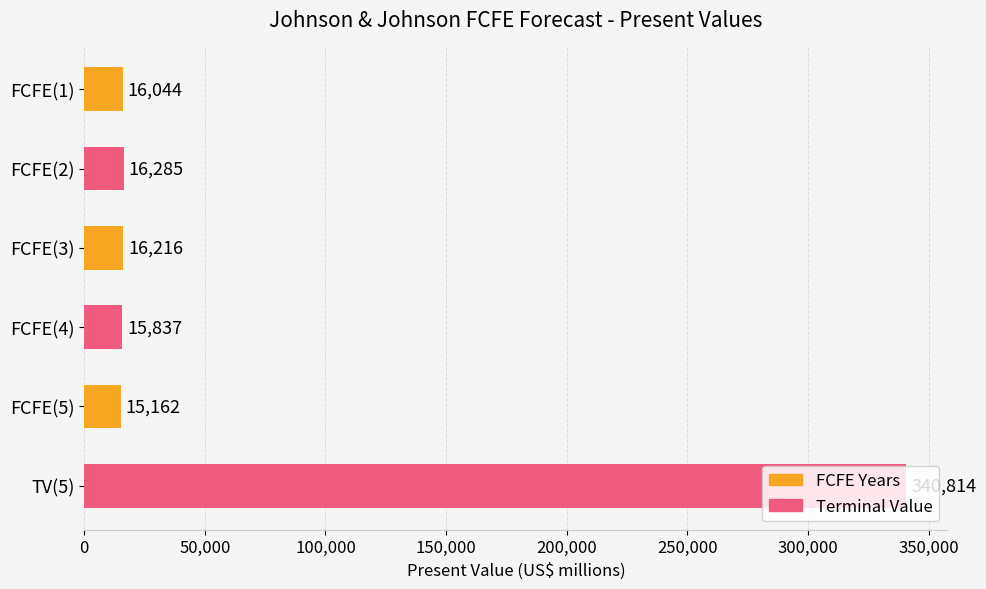

Rank the categories by value from highest to lowest.

TV(5), FCFE(2), FCFE(3), FCFE(1), FCFE(4), FCFE(5)